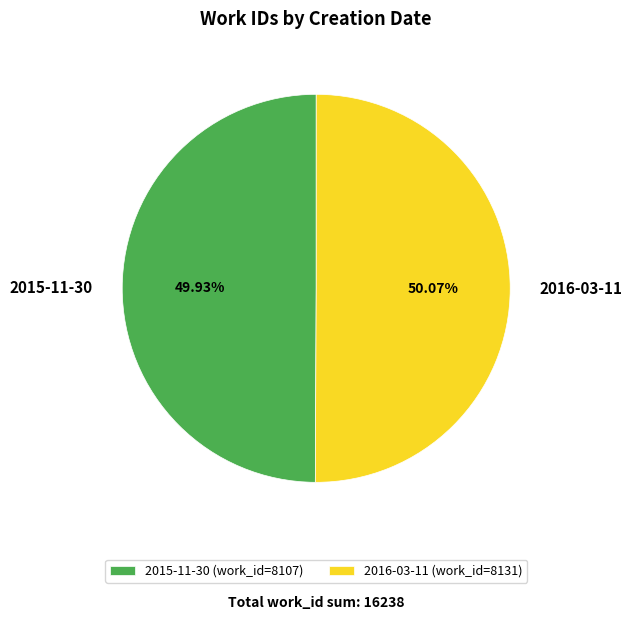

Is it true that 2015-11-30 is 50% of the pie?

True